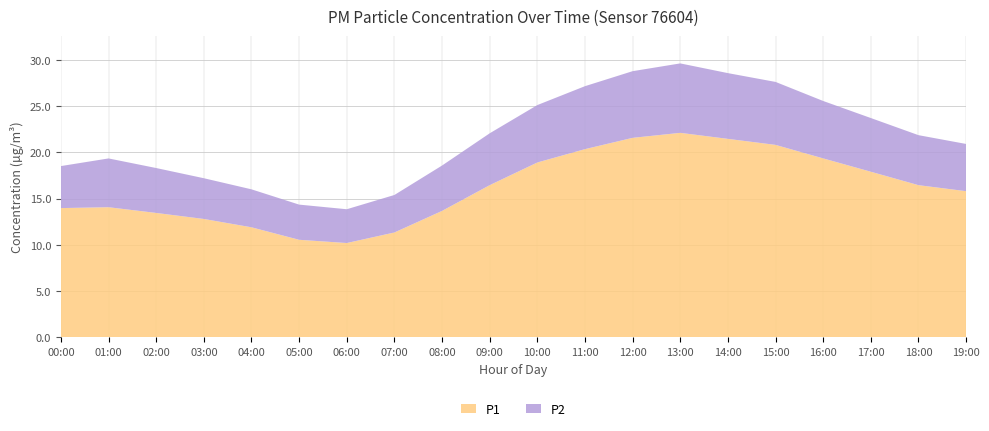

The P1 series shows 26.3 at 18:00. True or false?

False